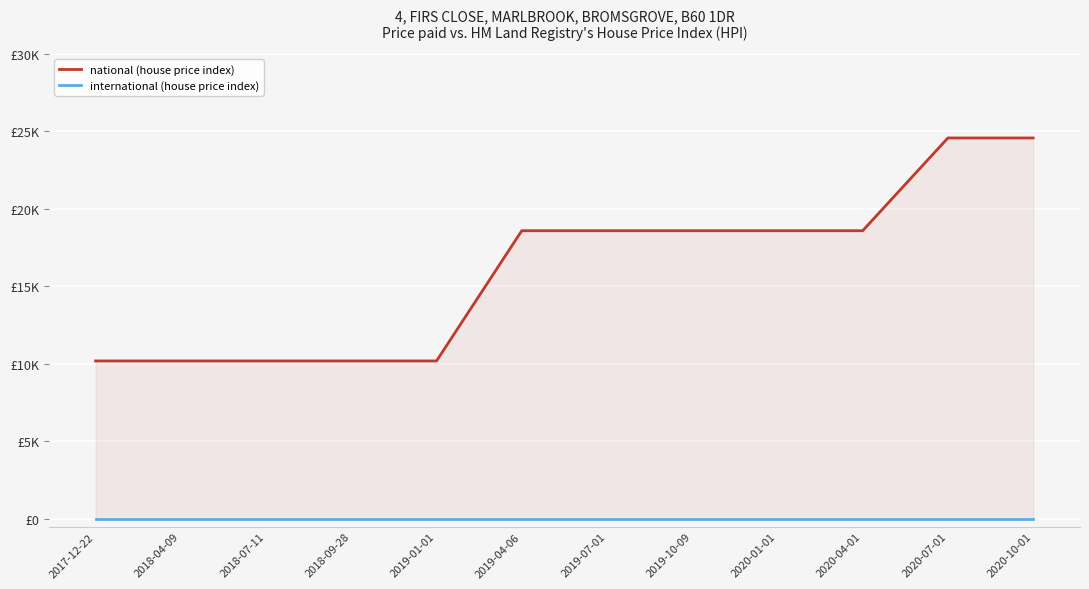

Is it true that national (house price index) equals 26287 at 2019-10-09?

False